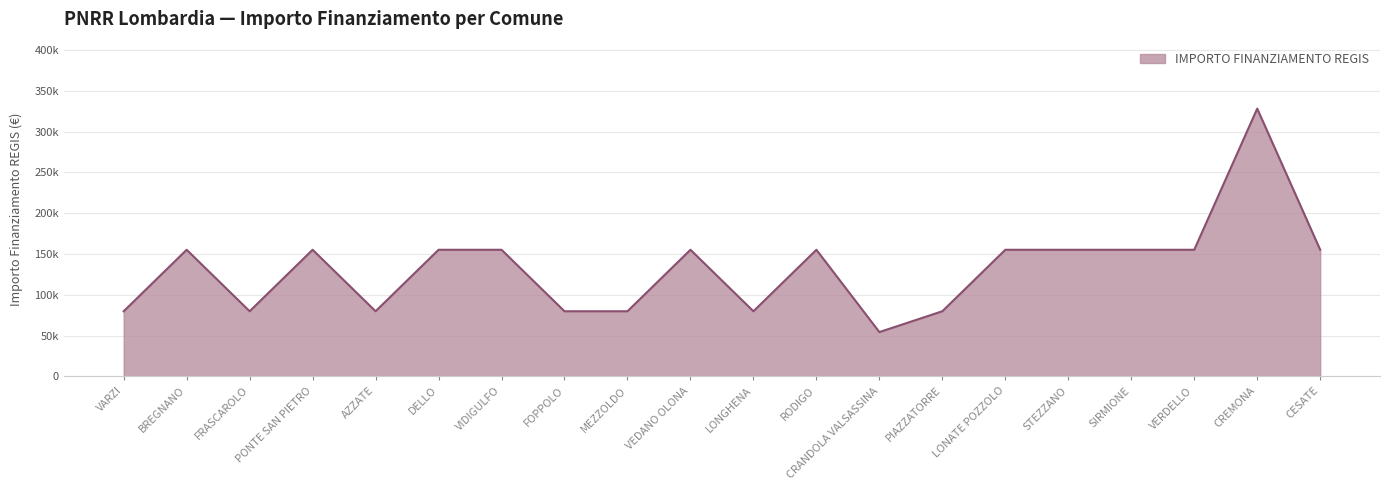

How many interior local peaks (higher than both neighbors) does the data have?

5